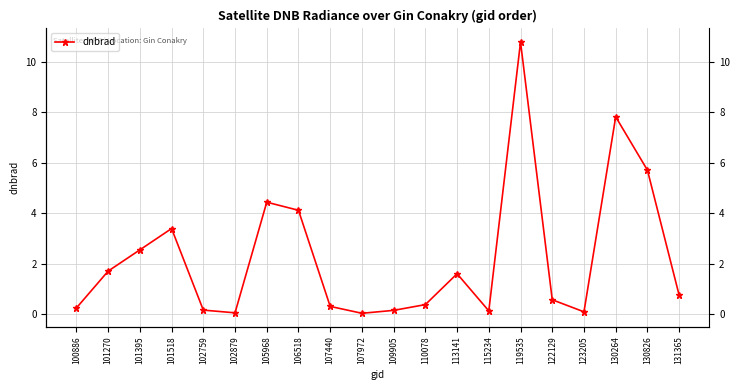

What is the difference between the values at 101518 and 130826?

2.3